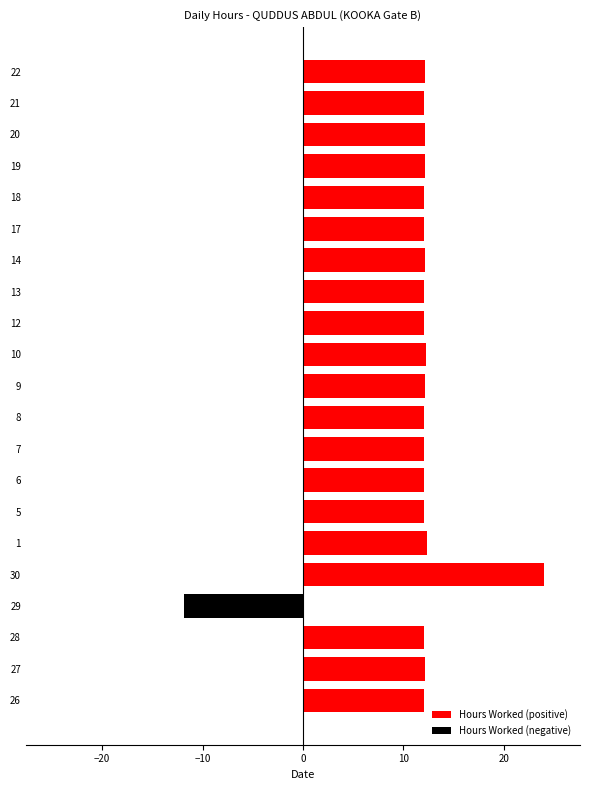

What is the sum of all Hours Worked (positive) values?

254.3